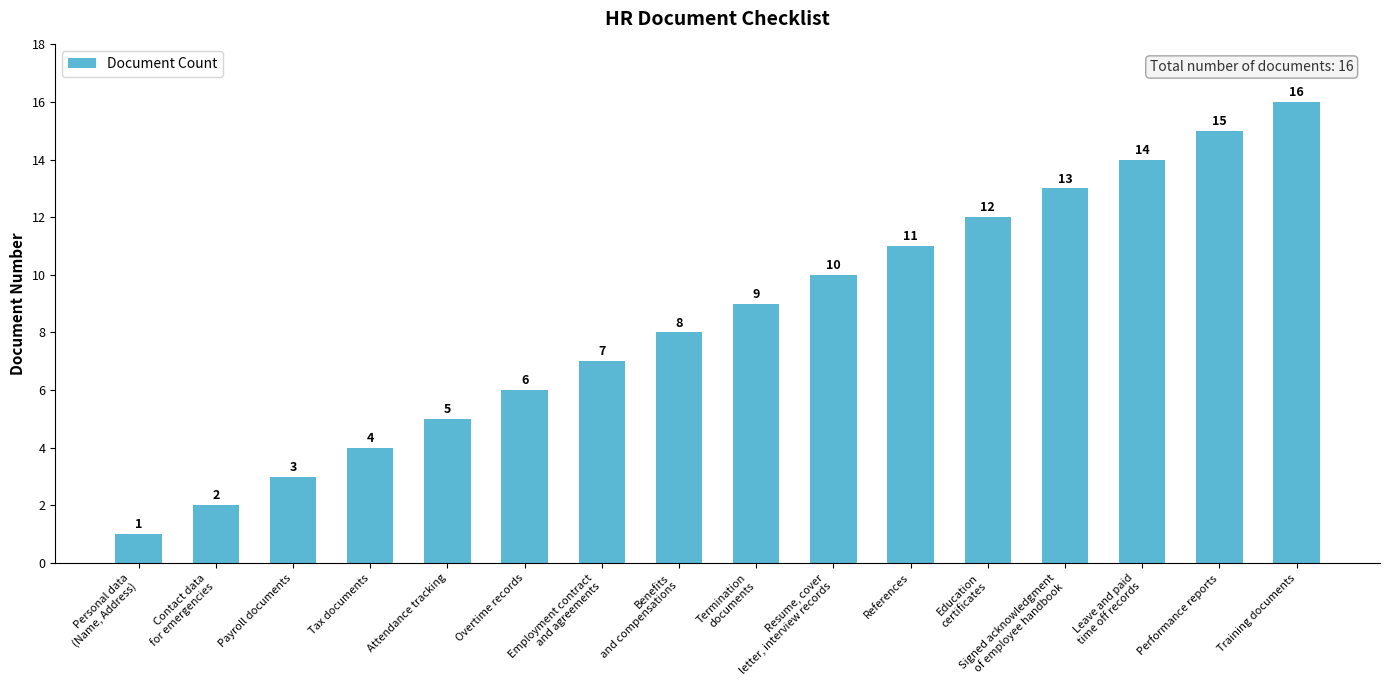

What is the label of the 13th bar from the left?

Signed acknowledgment
of employee handbook